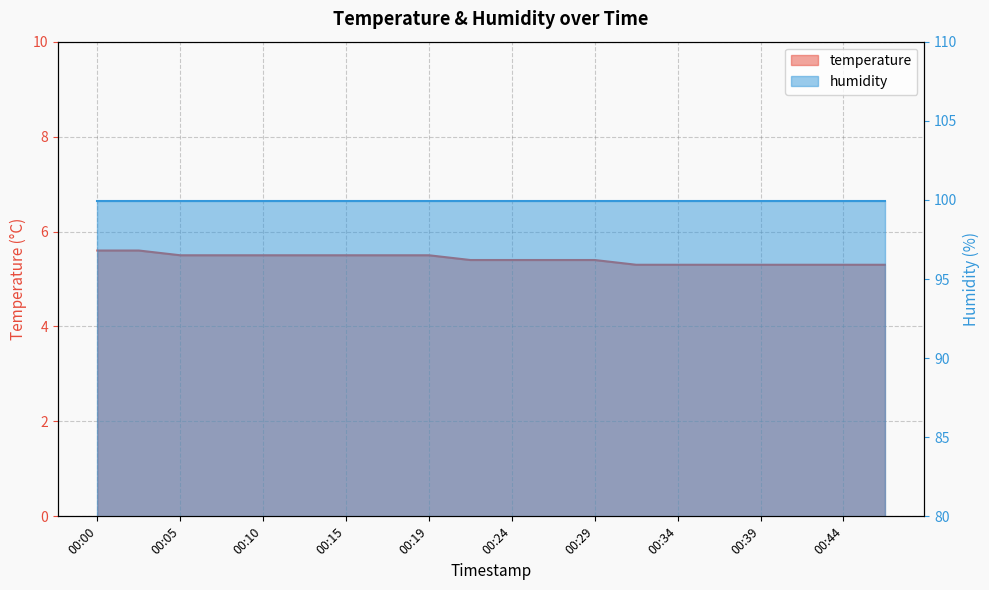

What is the change in value from 00:00 to 00:22?

-0.2